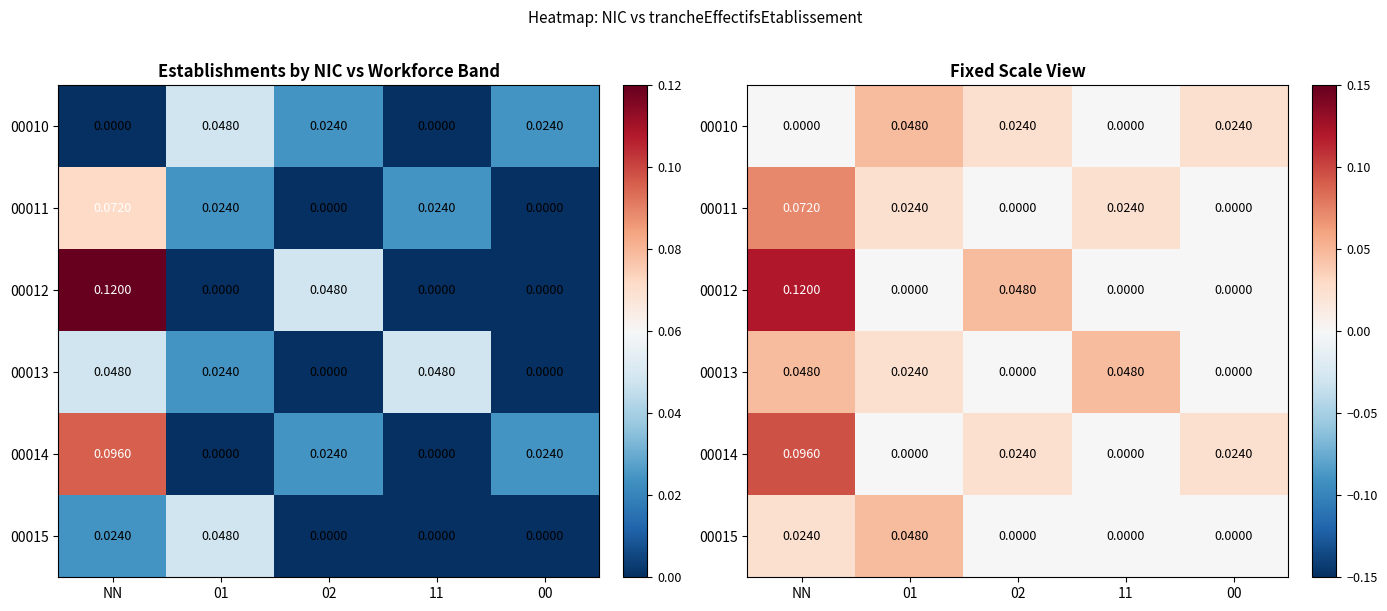

How many categories are shown in the chart?

5